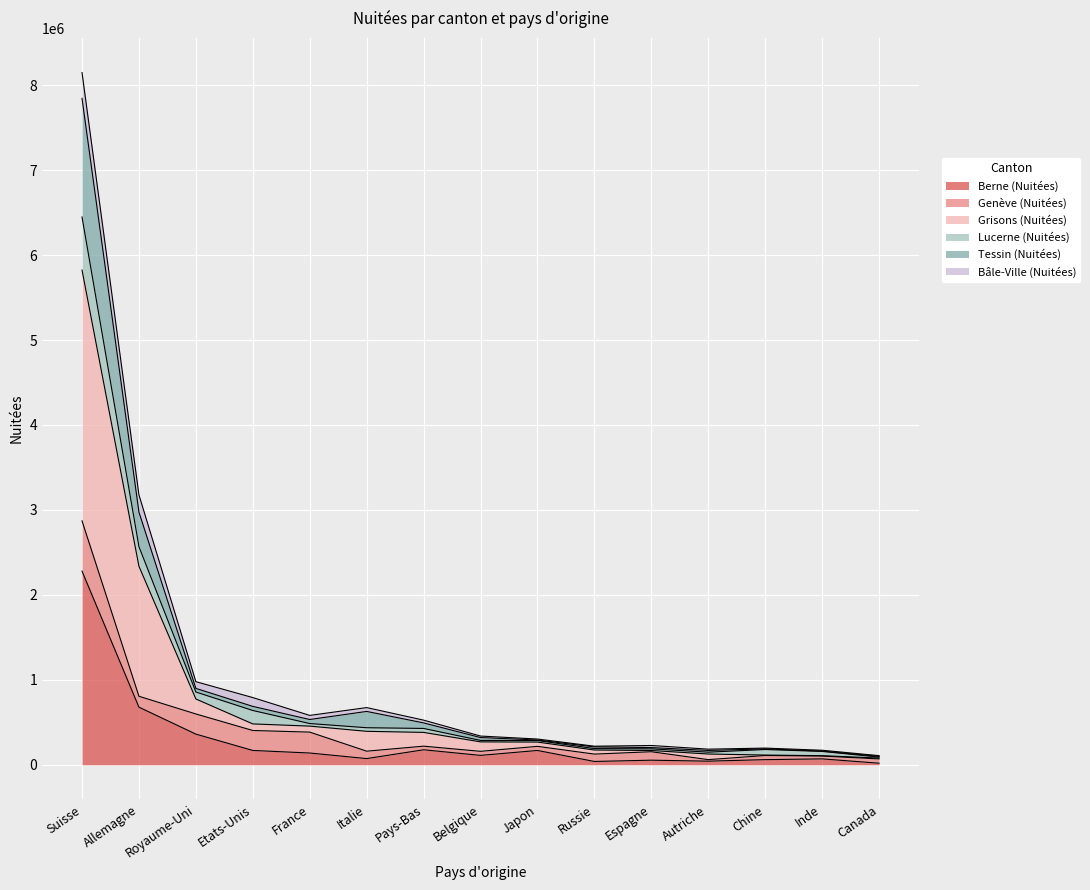

At which category is the sum across all series the highest?

Suisse